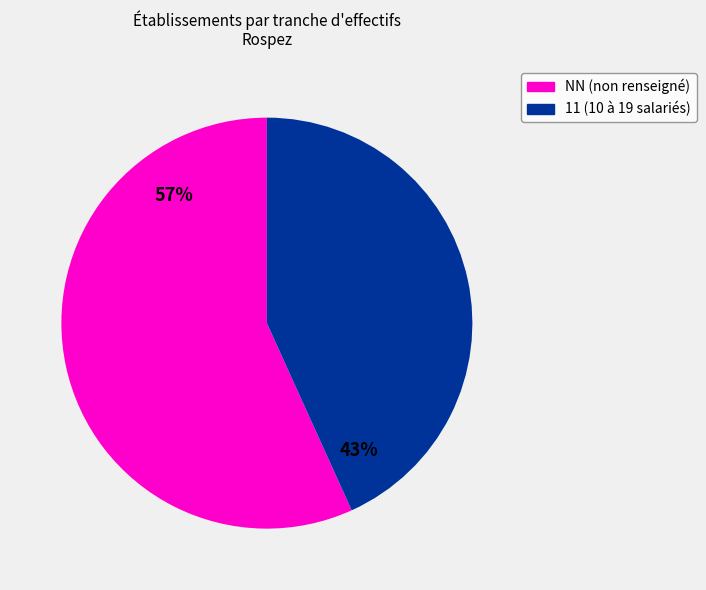

Count the number of slices in the pie.

2